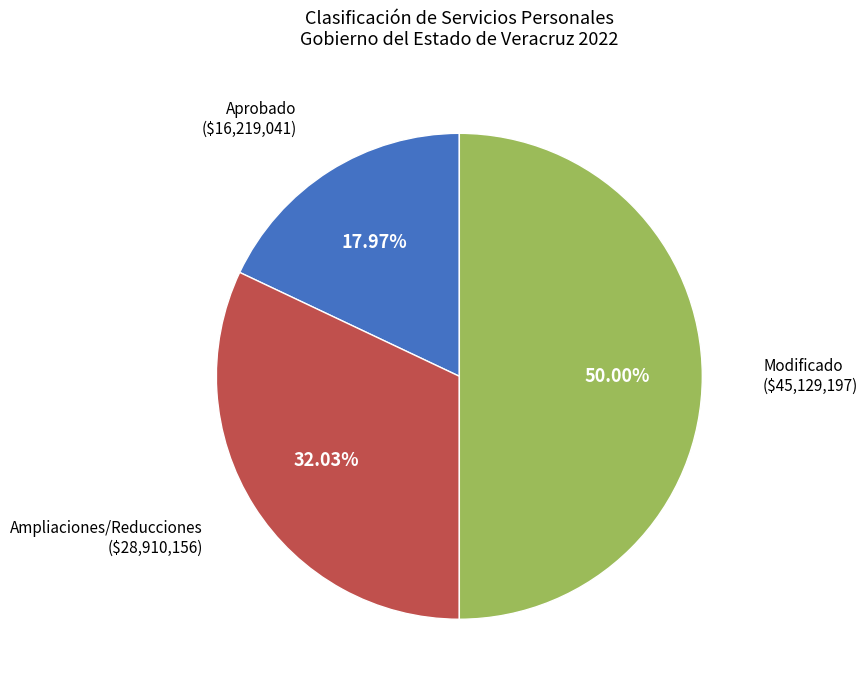

How many segments does this pie chart have?

3